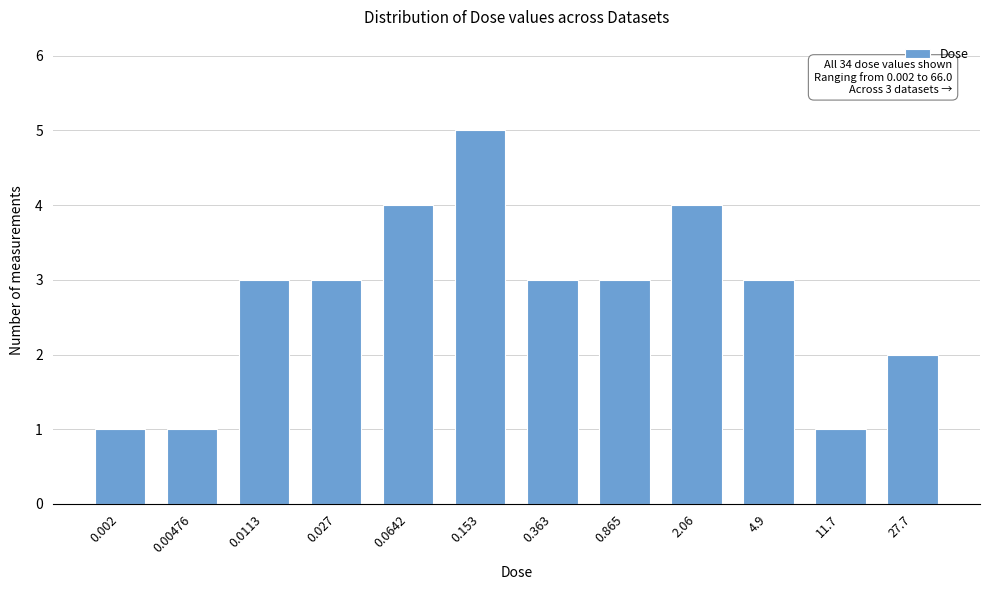

Reading right to left, what are all the values shown in this chart?

2	1	3	4	3	3	5	4	3	3	1	1